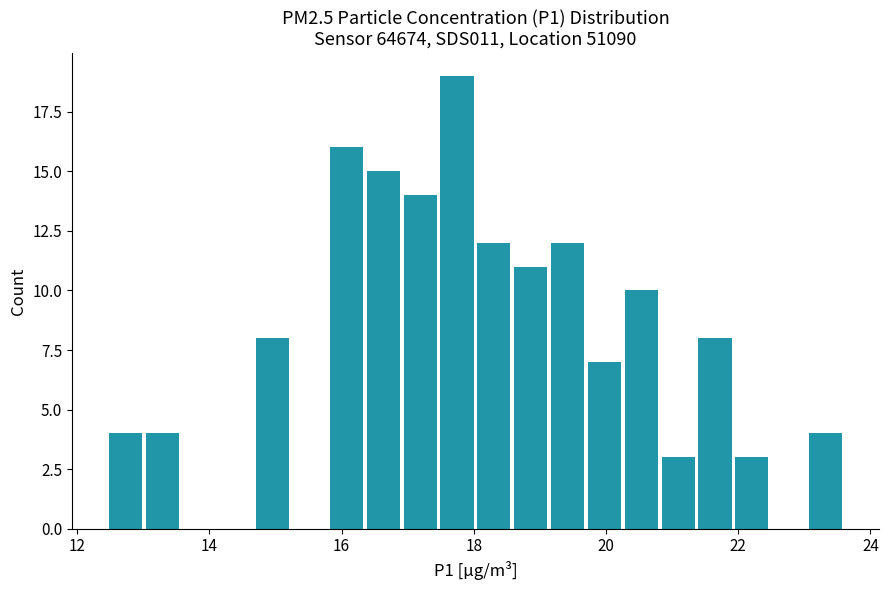

Around what value on the x-axis is the tallest bar? Give the approximate position of its centre, as read against the axis.

17.8